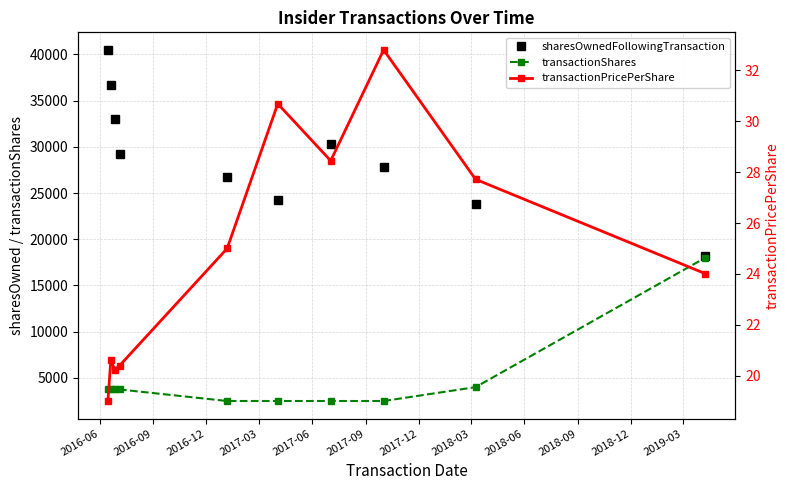

Reading left to right, transcribe all the data shown in this chart.

sharesOwnedFollowingTransaction: 40482.0	36732.0	32982.0	29232.0	26732.0	24232.0	30325.0	27825.0	23825.0	18145.0
transactionShares: 3750.0	3750.0	3750.0	3750.0	2500.0	2500.0	2500.0	2500.0	4000.0	18000.0
transactionPricePerShare: 19.0	20.6	20.2	20.4	25.0	30.7	28.4	32.8	27.7	24.0